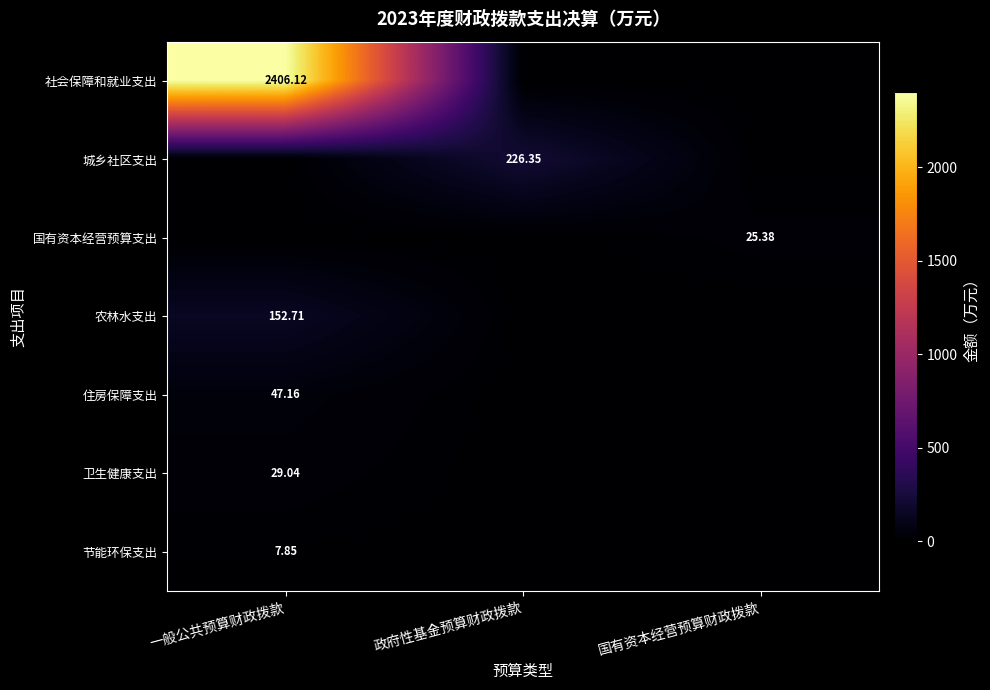

Is the value of 农林水支出 at 一般公共预算财政拨款 greater than the value of 社会保障和就业支出 at 一般公共预算财政拨款?

No